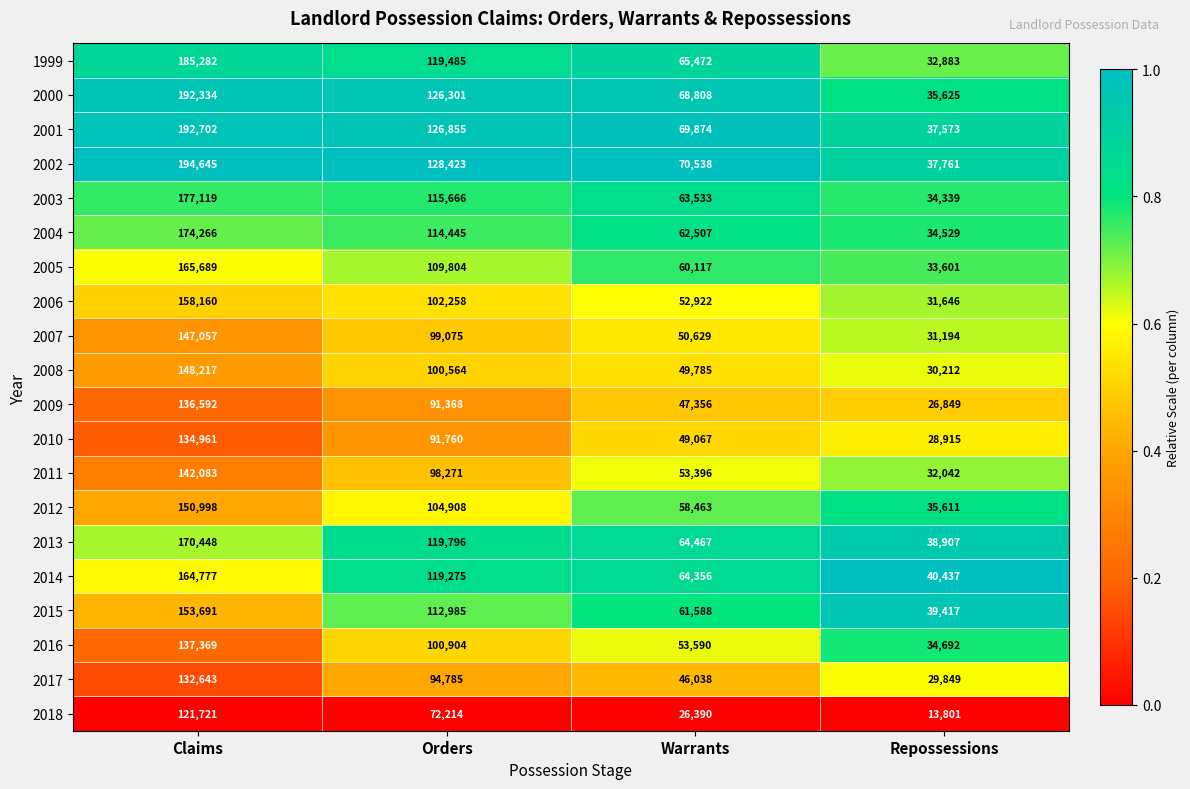

Which series has the largest range (max minus min)?

2002